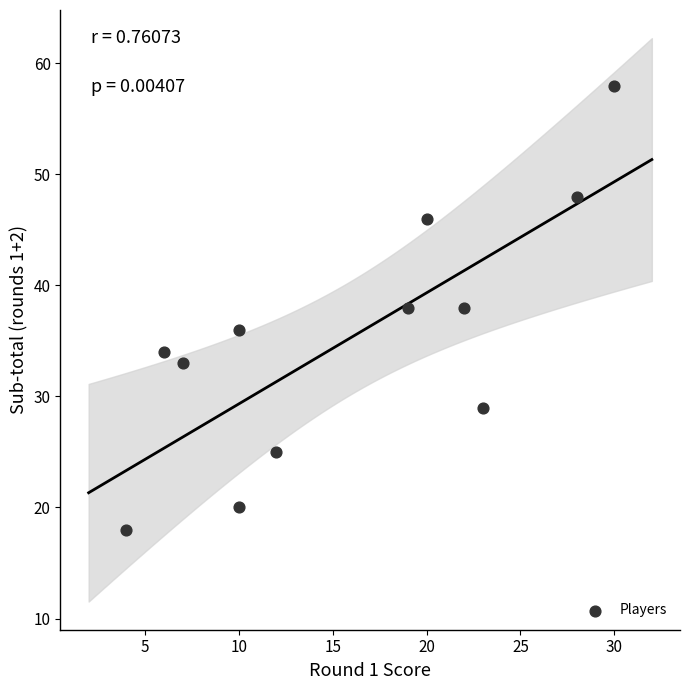

What is the average X value?

16